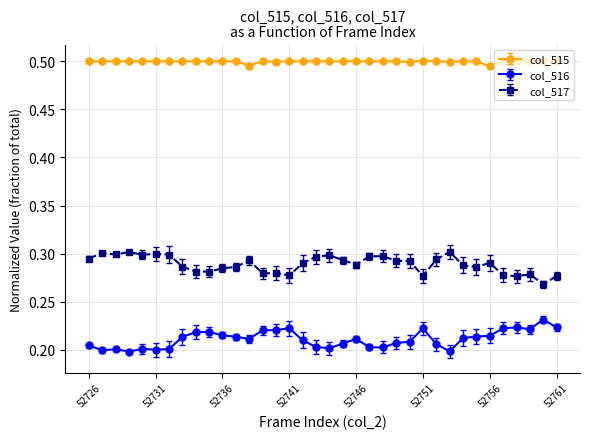

How many data points does each series have?

36